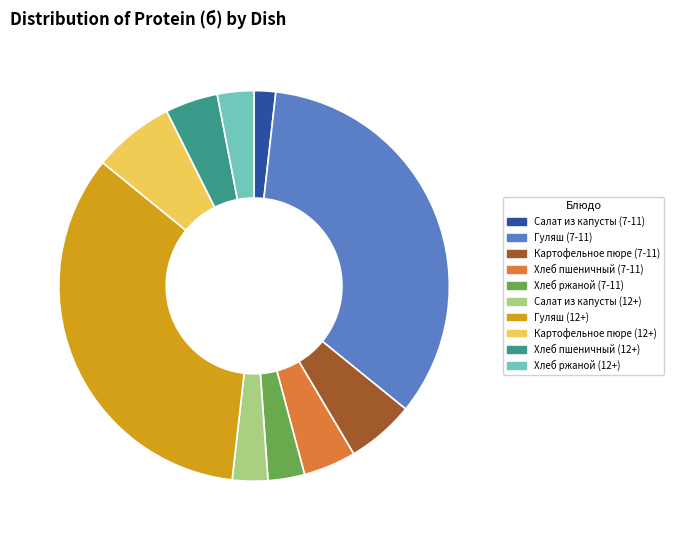

Between Картофельное пюре (7-11) and Хлеб ржаной (7-11), which is larger?

Картофельное пюре (7-11)